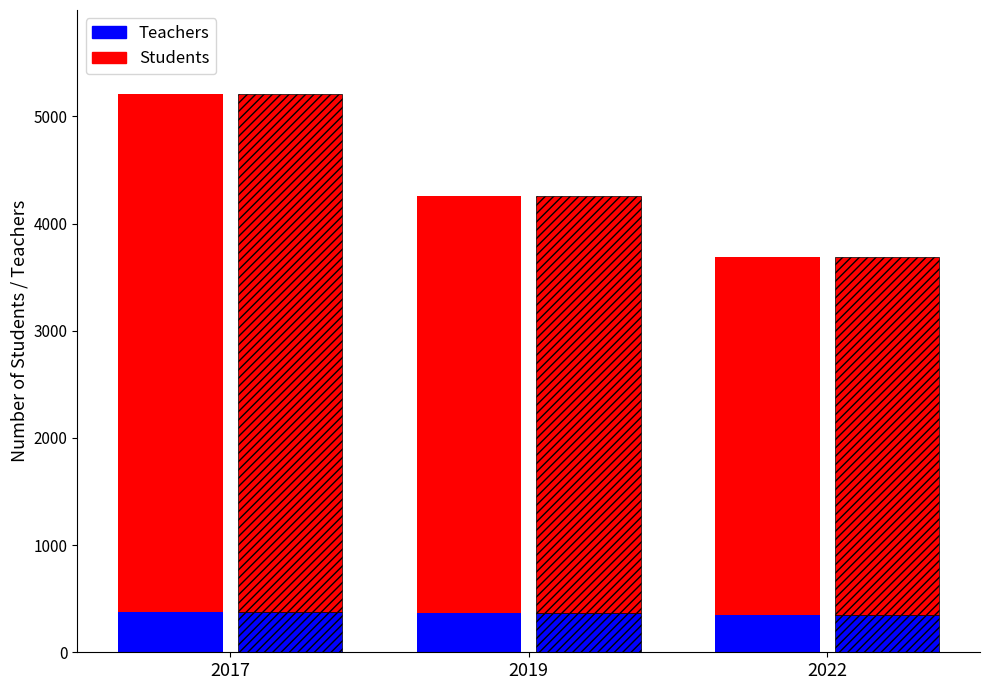

How many Teachers values are between 349 and 377?

3